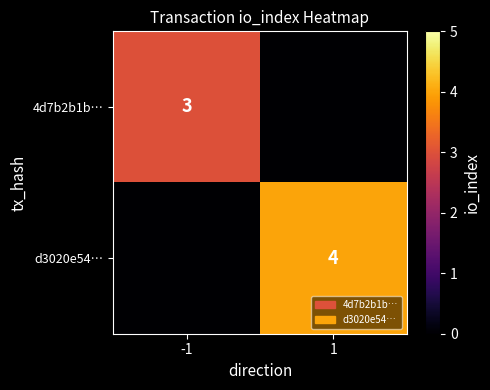

Is it true that d3020e54… equals 7 at 1?

False